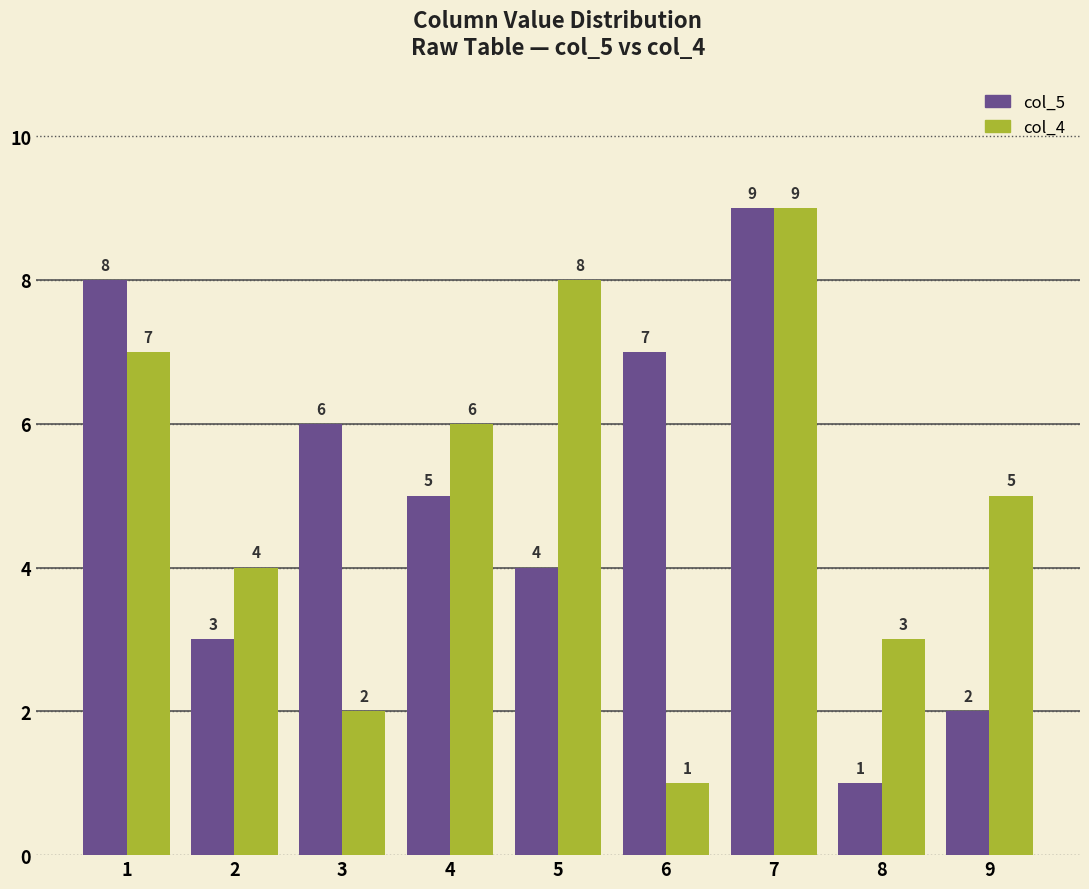

At 6, list the series in order from smallest to largest.

col_4, col_5